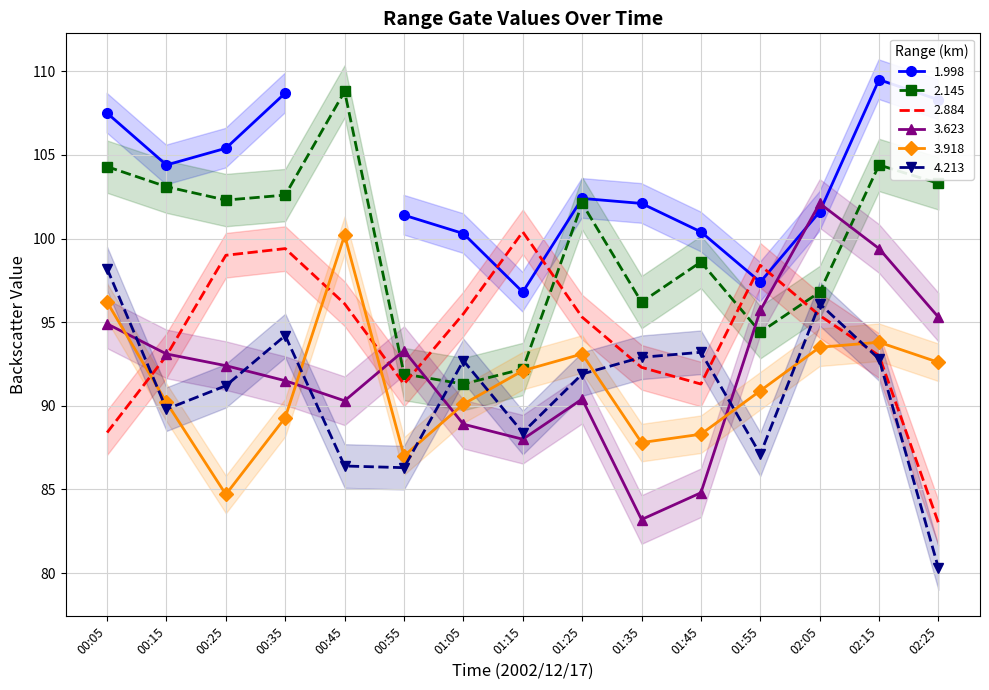

What is the value of the 4.213 point at the 13th from the left?

96.1